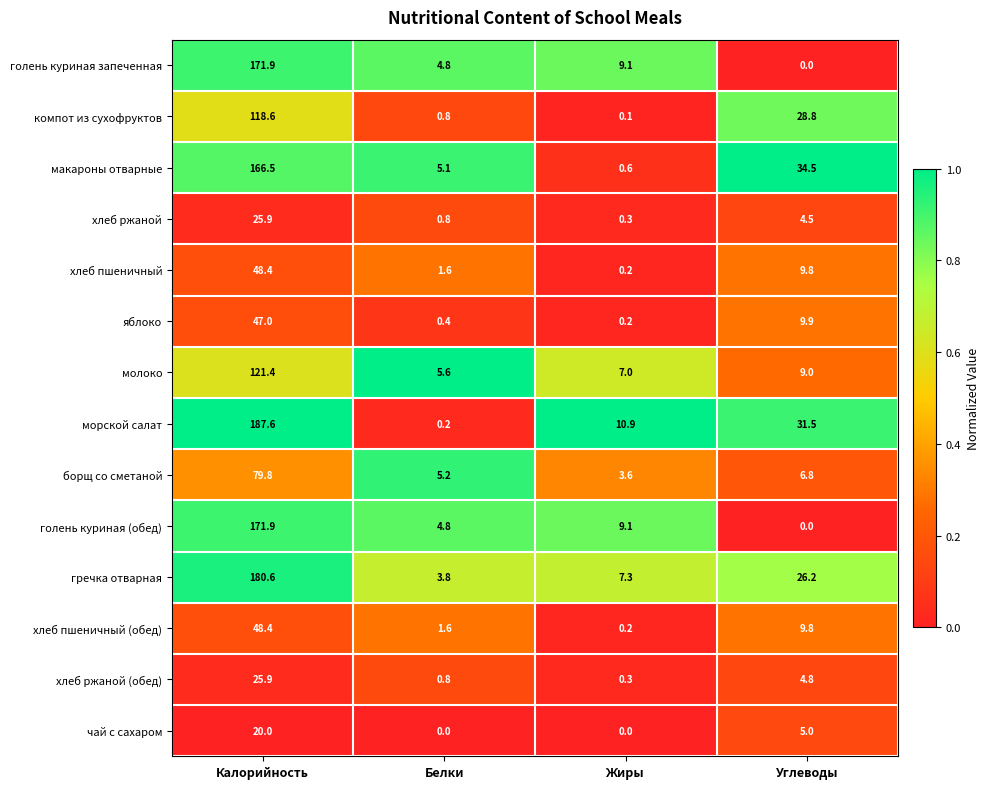

Which series has the largest total across all categories?

морской салат